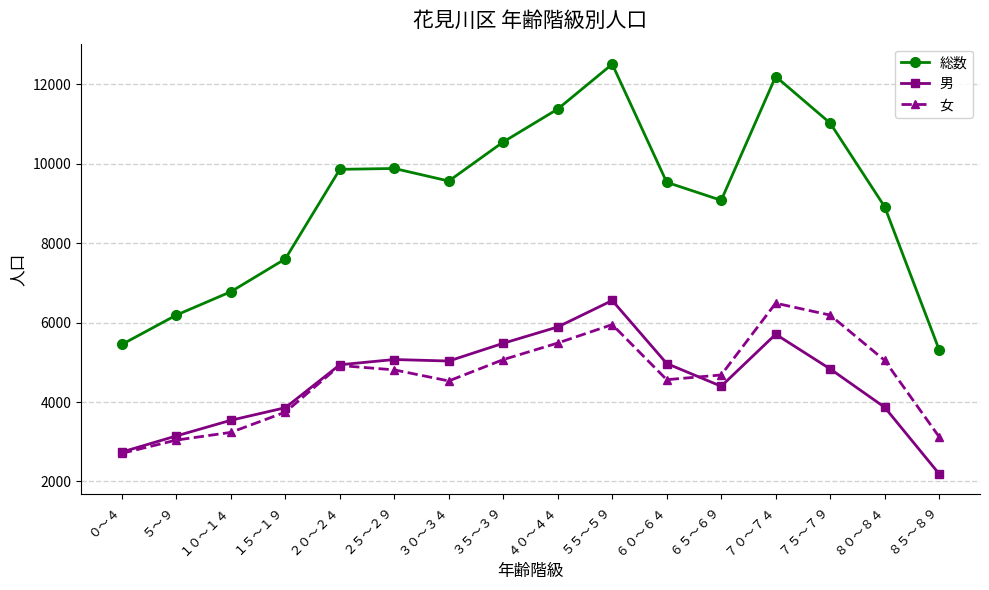

What is the total value across all series at ６０～６４?

19062